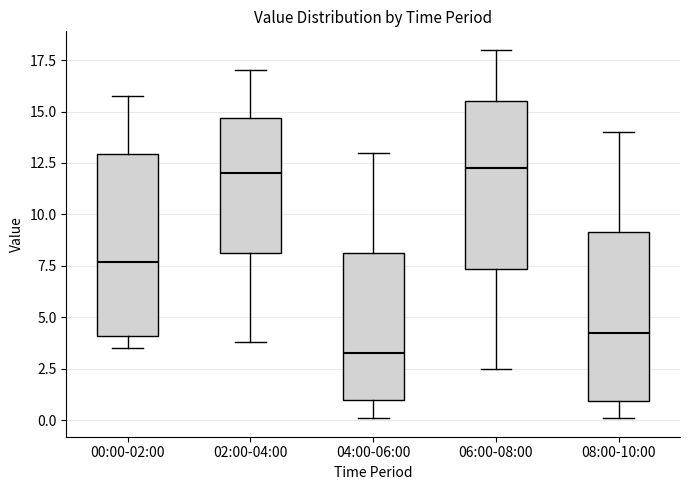

Reading left to right, transcribe this box plot: for each box, give where its median line is, the range the box spans, and where its two whiskers end, as read against the y-axis. The values are not printed on the chart, so give them approximately, as read against the axis.

00:00-02:00: median 7.5, box 4.0 to 13.0, whiskers 3.5 to 16.0
02:00-04:00: median 12.0, box 8.0 to 14.5, whiskers 4.0 to 17.0
04:00-06:00: median 3.5, box 1.0 to 8.0, whiskers 0.0 to 13.0
06:00-08:00: median 12.5, box 7.5 to 15.5, whiskers 2.5 to 18.0
08:00-10:00: median 4.5, box 1.0 to 9.0, whiskers 0.0 to 14.0